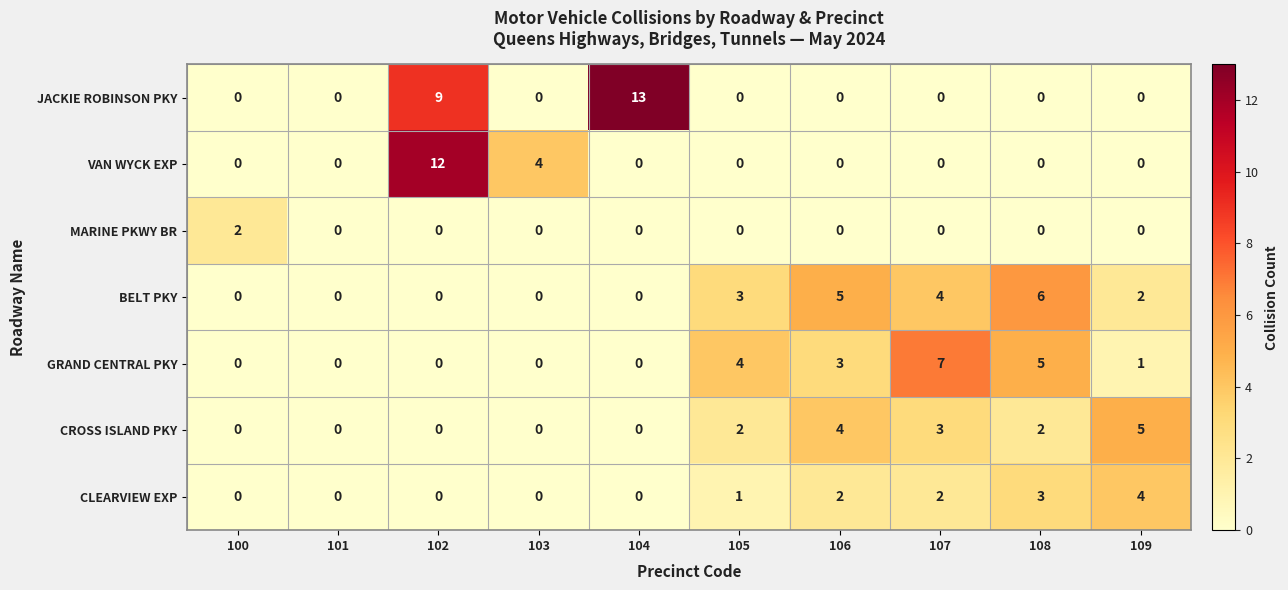

What is the difference between the maximum and minimum values in the CROSS ISLAND PKY series?

5